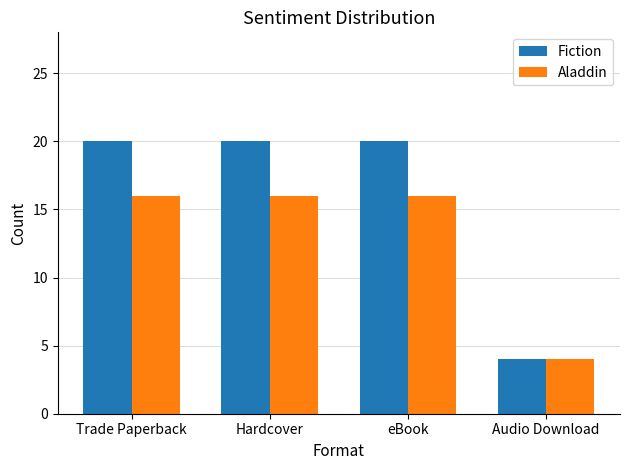

Read the Fiction value at eBook.

20